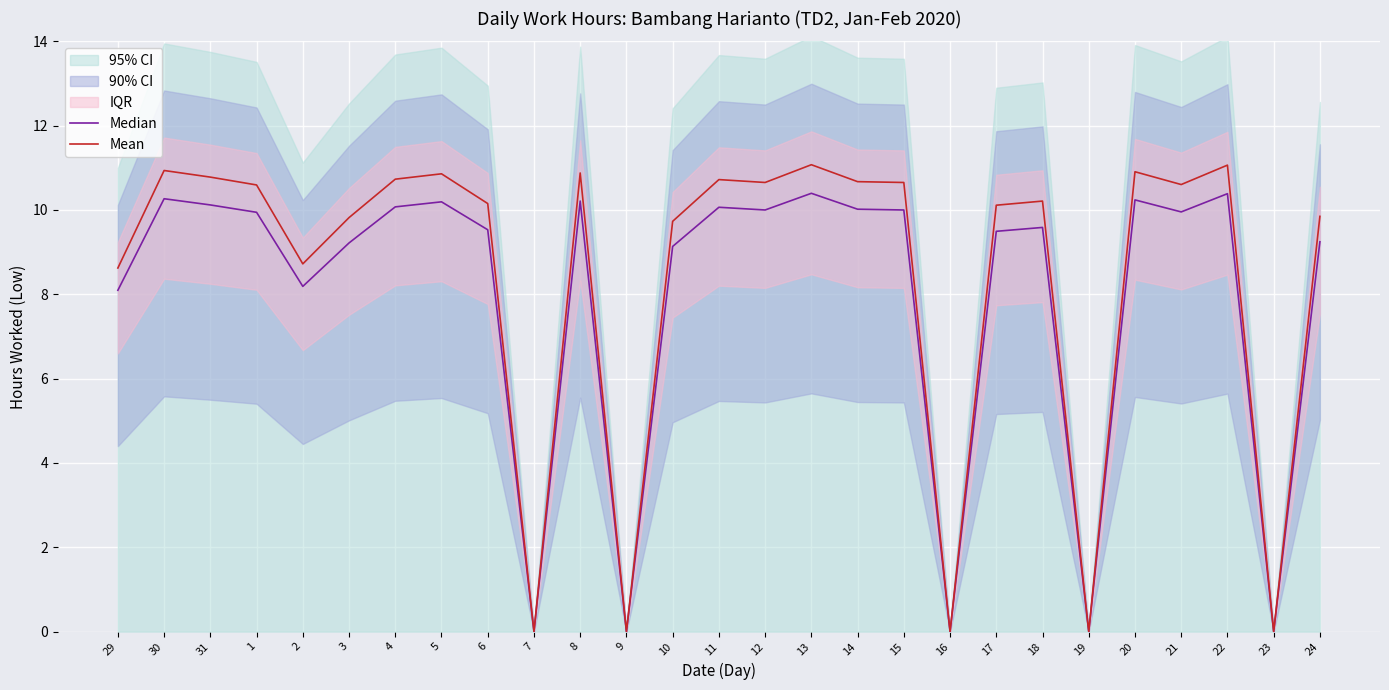

Which series has the widest spread of values?

Mean